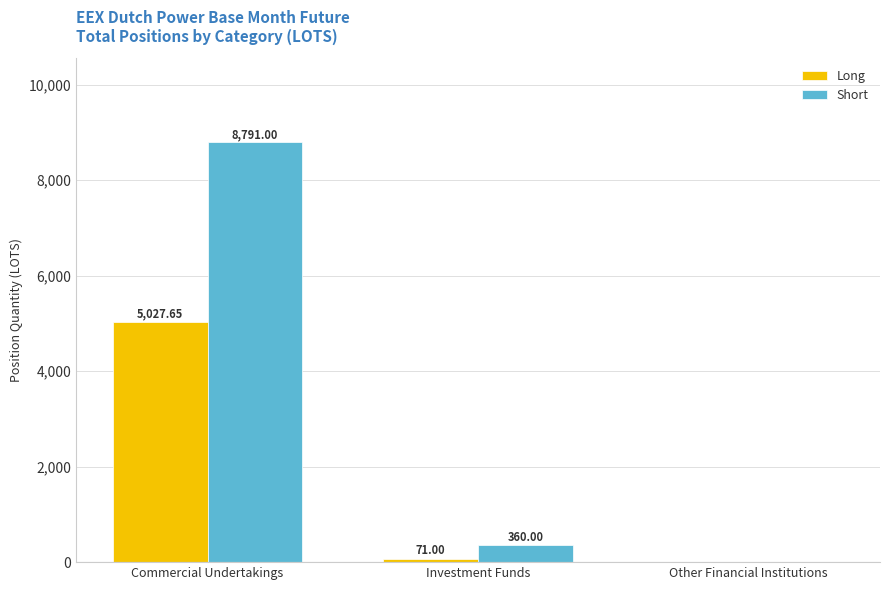

True or false: Long has a value of 0.0 at Other Financial Institutions.

True